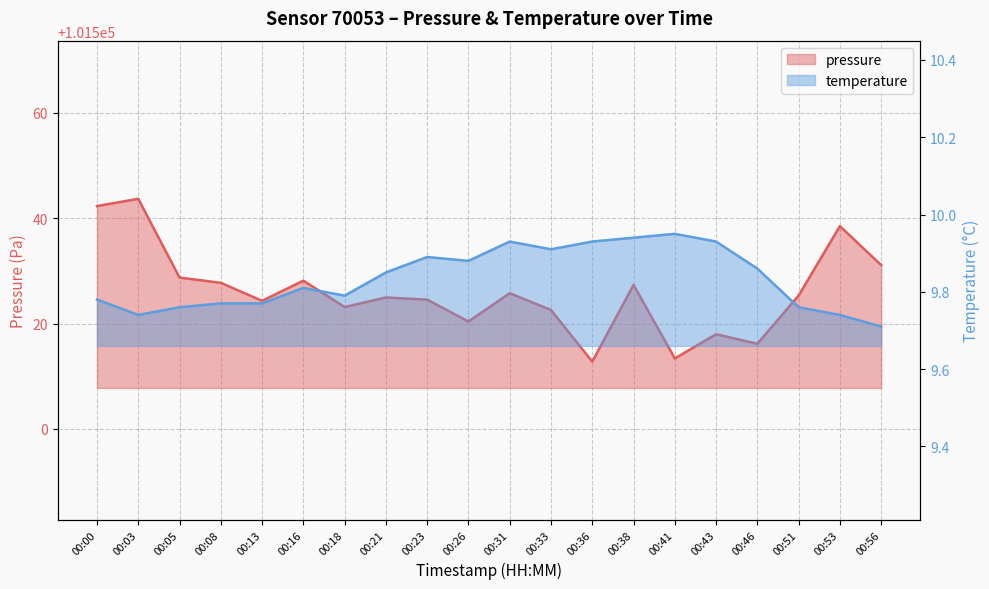

At how many categories does at least one series exceed 31624?

20